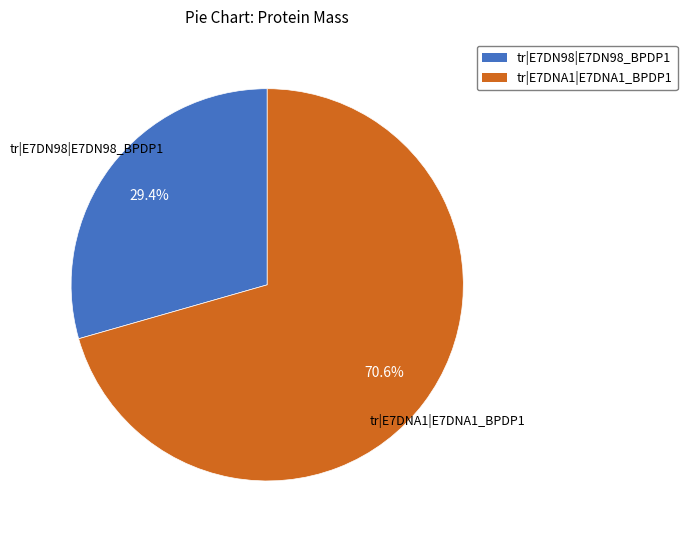

Which category has the biggest portion of the pie?

tr|E7DNA1|E7DNA1_BPDP1